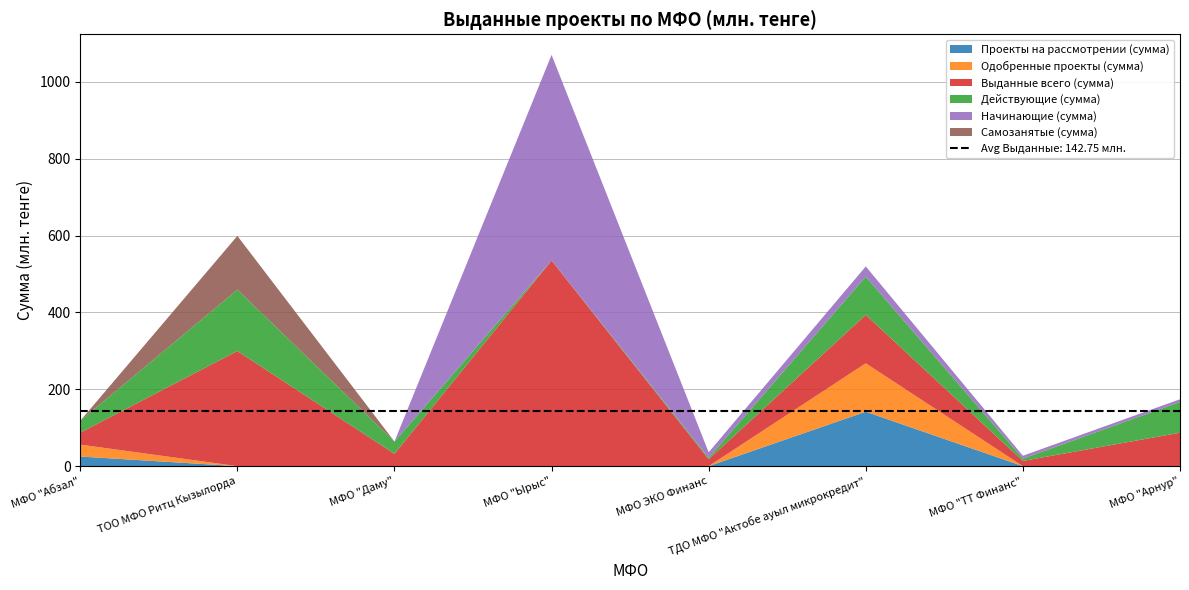

Reading left to right, transcribe all the data shown in this chart.

Проекты на рассмотрении (сумма): МФО "Абзал"=25.0	ТОО МФО Ритц Кызылорда=0.0	МФО "Даму"=0.0	МФО "Ырыс"=0.0	МФО ЭКО Финанс=0.0	ТДО МФО "Актобе ауыл микрокредит"=141.6	МФО "ТТ Финанс"=0.0	МФО "Арнур"=0.0
Одобренные проекты (сумма): МФО "Абзал"=31.0	ТОО МФО Ритц Кызылорда=0.0	МФО "Даму"=0.0	МФО "Ырыс"=0.0	МФО ЭКО Финанс=0.0	ТДО МФО "Актобе ауыл микрокредит"=126.0	МФО "ТТ Финанс"=0.0	МФО "Арнур"=0.0
Выданные всего (сумма): МФО "Абзал"=31.0	ТОО МФО Ритц Кызылорда=299.5	МФО "Даму"=32.0	МФО "Ырыс"=535.0	МФО ЭКО Финанс=18.0	ТДО МФО "Актобе ауыл микрокредит"=126.0	МФО "ТТ Финанс"=13.5	МФО "Арнур"=87.0
Действующие (сумма): МФО "Абзал"=31.0	ТОО МФО Ритц Кызылорда=159.6	МФО "Даму"=32.0	МФО "Ырыс"=0.0	МФО ЭКО Финанс=4.0	ТДО МФО "Актобе ауыл микрокредит"=99.5	МФО "ТТ Финанс"=6.0	МФО "Арнур"=80.0
Начинающие (сумма): МФО "Абзал"=0.0	ТОО МФО Ритц Кызылорда=0.0	МФО "Даму"=0.0	МФО "Ырыс"=535.0	МФО ЭКО Финанс=14.0	ТДО МФО "Актобе ауыл микрокредит"=26.5	МФО "ТТ Финанс"=7.5	МФО "Арнур"=7.0
Самозанятые (сумма): МФО "Абзал"=0.0	ТОО МФО Ритц Кызылорда=139.8	МФО "Даму"=0.0	МФО "Ырыс"=0.0	МФО ЭКО Финанс=0.0	ТДО МФО "Актобе ауыл микрокредит"=0.0	МФО "ТТ Финанс"=0.0	МФО "Арнур"=0.0